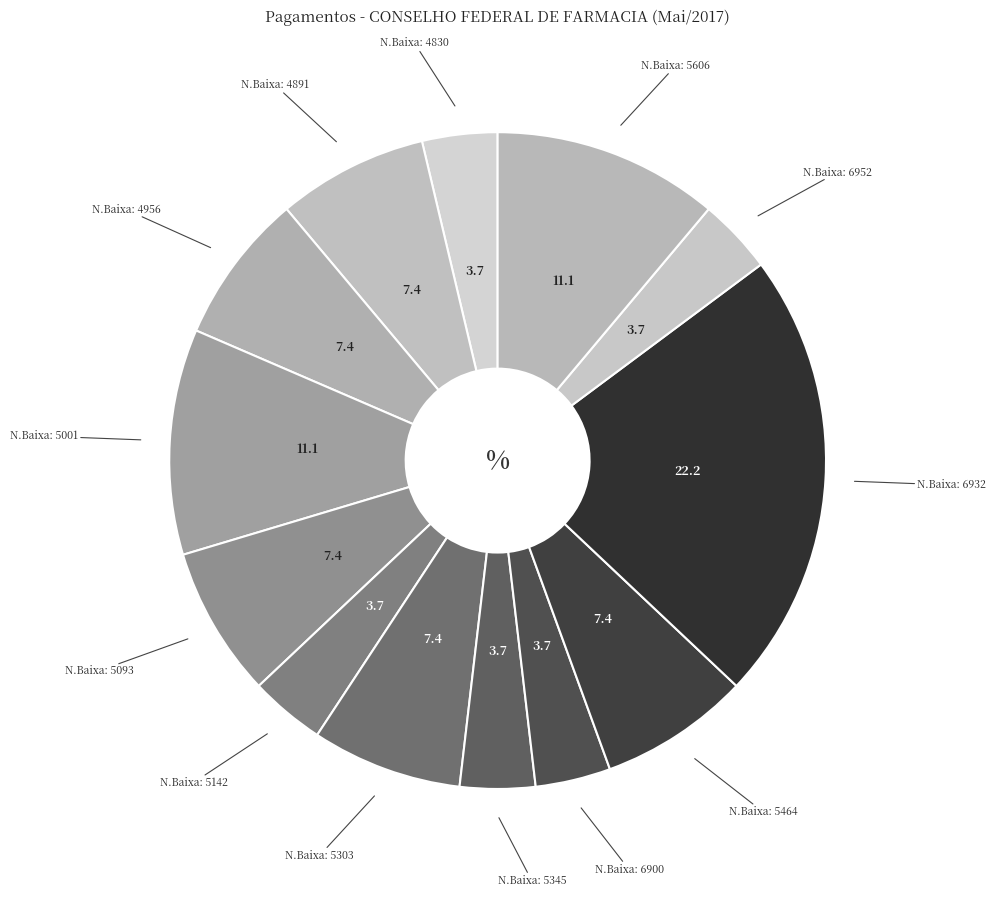

Count the number of slices in the pie.

13